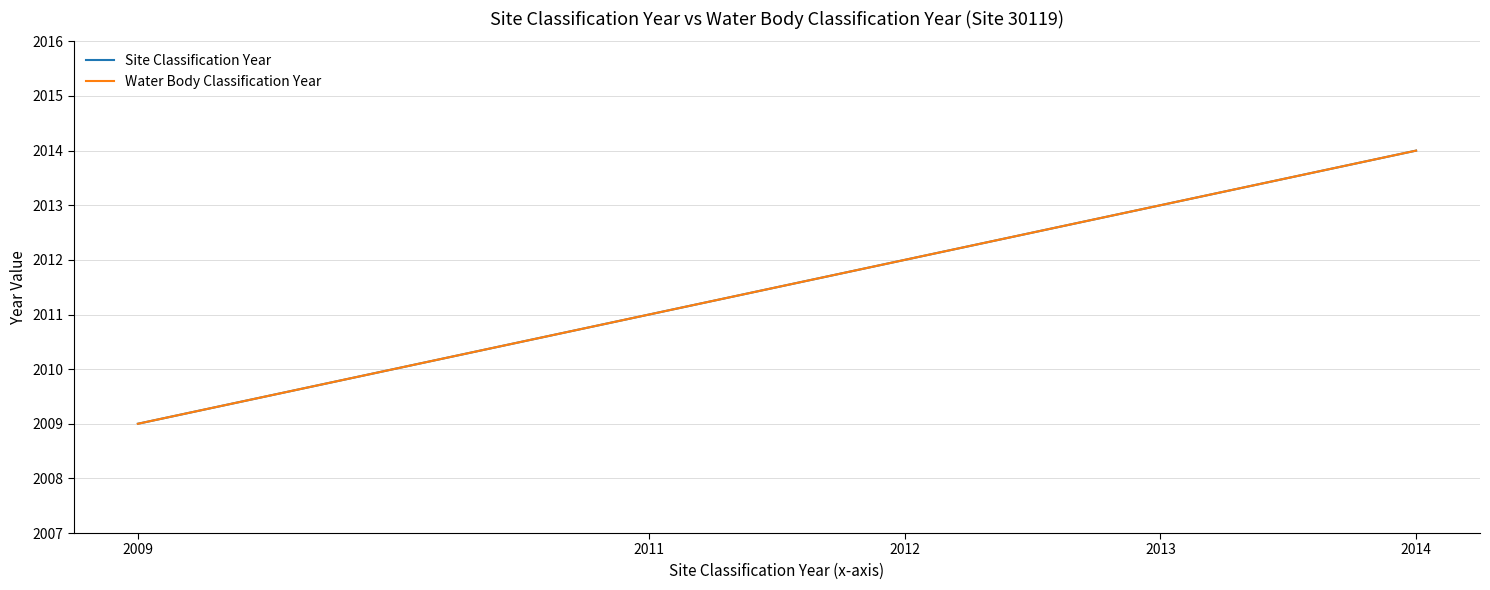

What is the value of the Water Body Classification Year point at the 3rd from the left?

2012